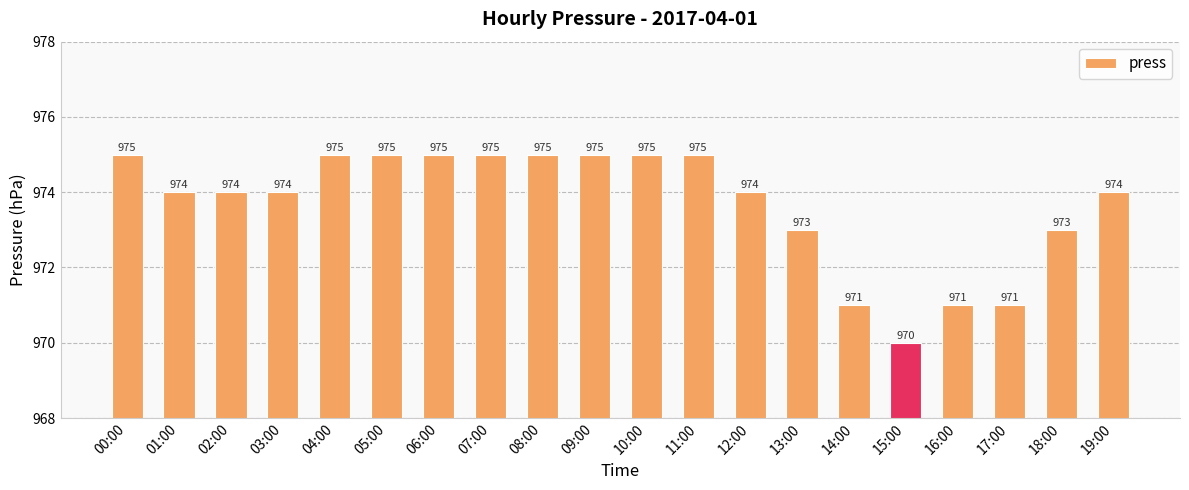

At which category does the chart reach its minimum across all series?

15:00